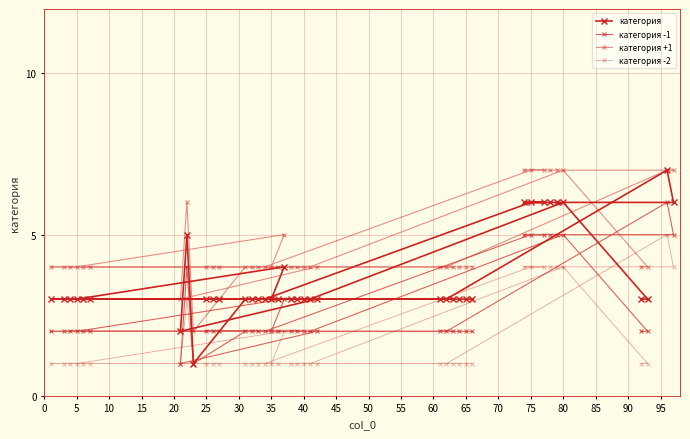

Reading right to left, extract all data points from this chart.

категория: 3	3	3	3	3	3	3	4	3	3	3	3	3	7	6	6	6	6	6	6	3	3	3	3	3	3	3	3	3	3	3	3	1	5	2	3	3	6	3	3
категория -1: 2	2	2	2	2	2	2	3	2	2	2	2	2	6	5	5	5	5	5	5	2	2	2	2	2	2	2	2	2	2	2	2	1	4	1	2	2	5	2	2
категория +1: 4	4	4	4	4	4	4	5	4	4	4	4	4	7	7	7	7	7	7	7	4	4	4	4	4	4	4	4	4	4	4	4	2	6	3	4	4	7	4	4
категория -2: 1	1	1	1	1	1	1	2	1	1	1	1	1	5	4	4	4	4	4	4	1	1	1	1	1	1	1	1	1	1	1	1	1	3	1	1	1	4	1	1